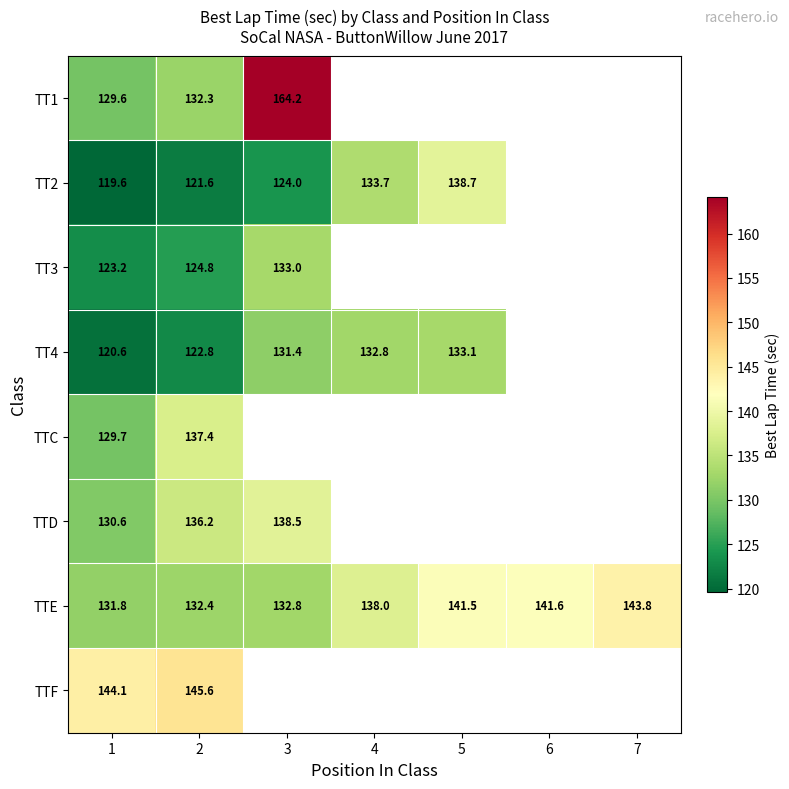

Is the value of TTE at 5 greater than the value of TT3 at 1?

Yes